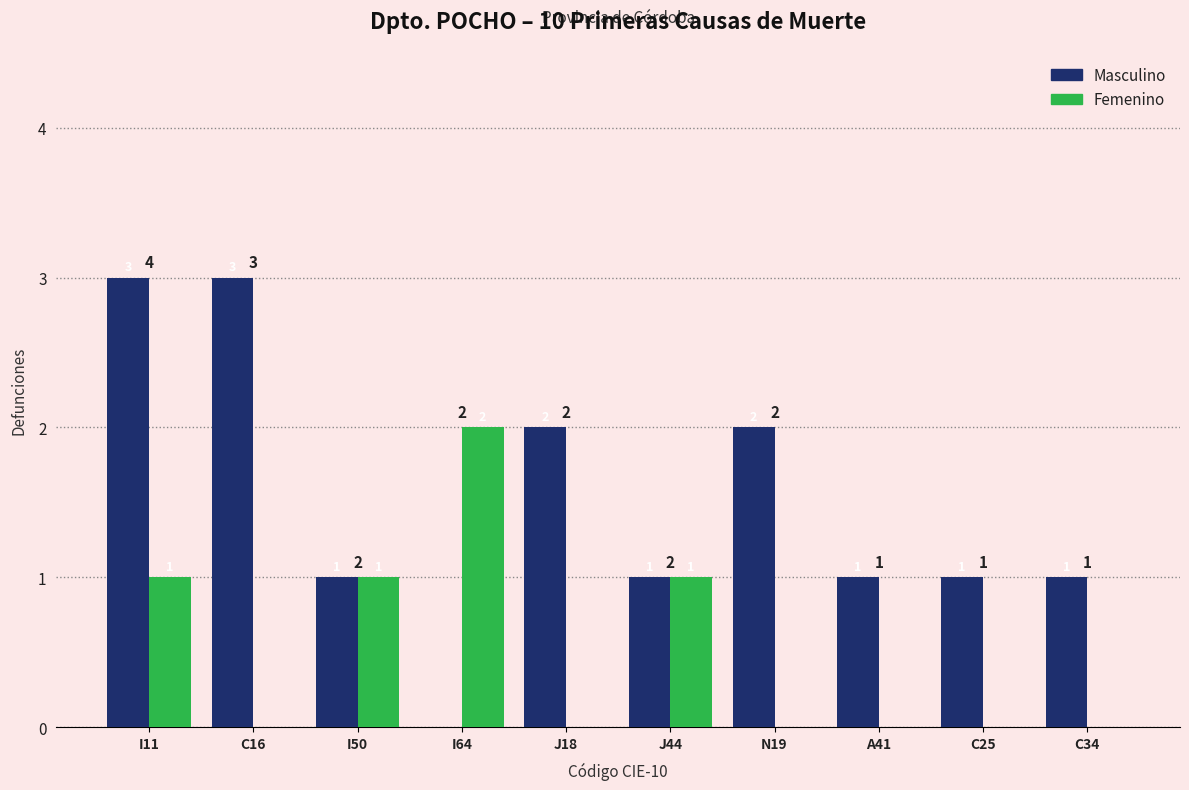

Count the Masculino values in the range 1 to 2.

7